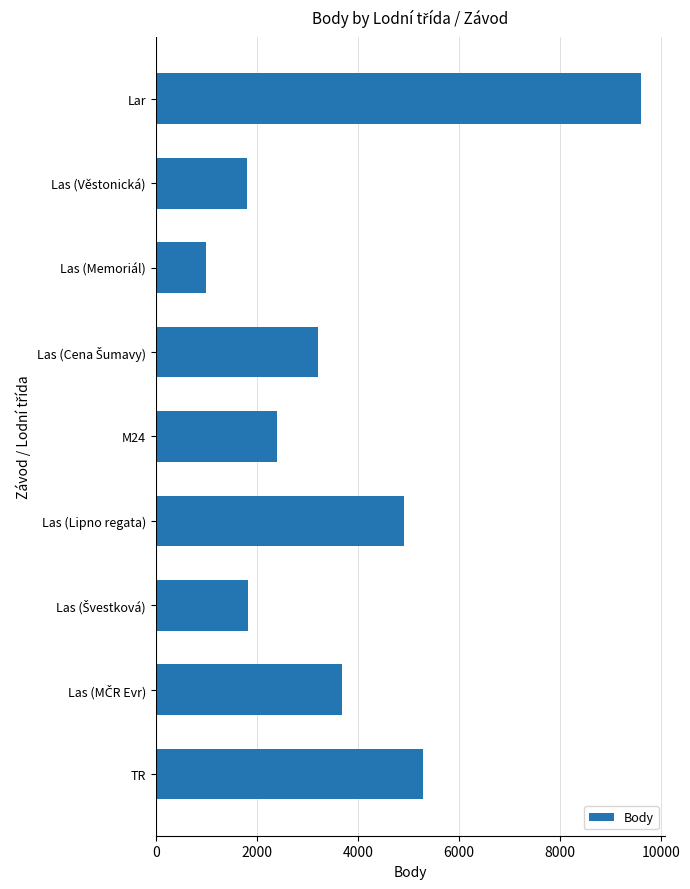

At which label is the value closest to 5299?

TR